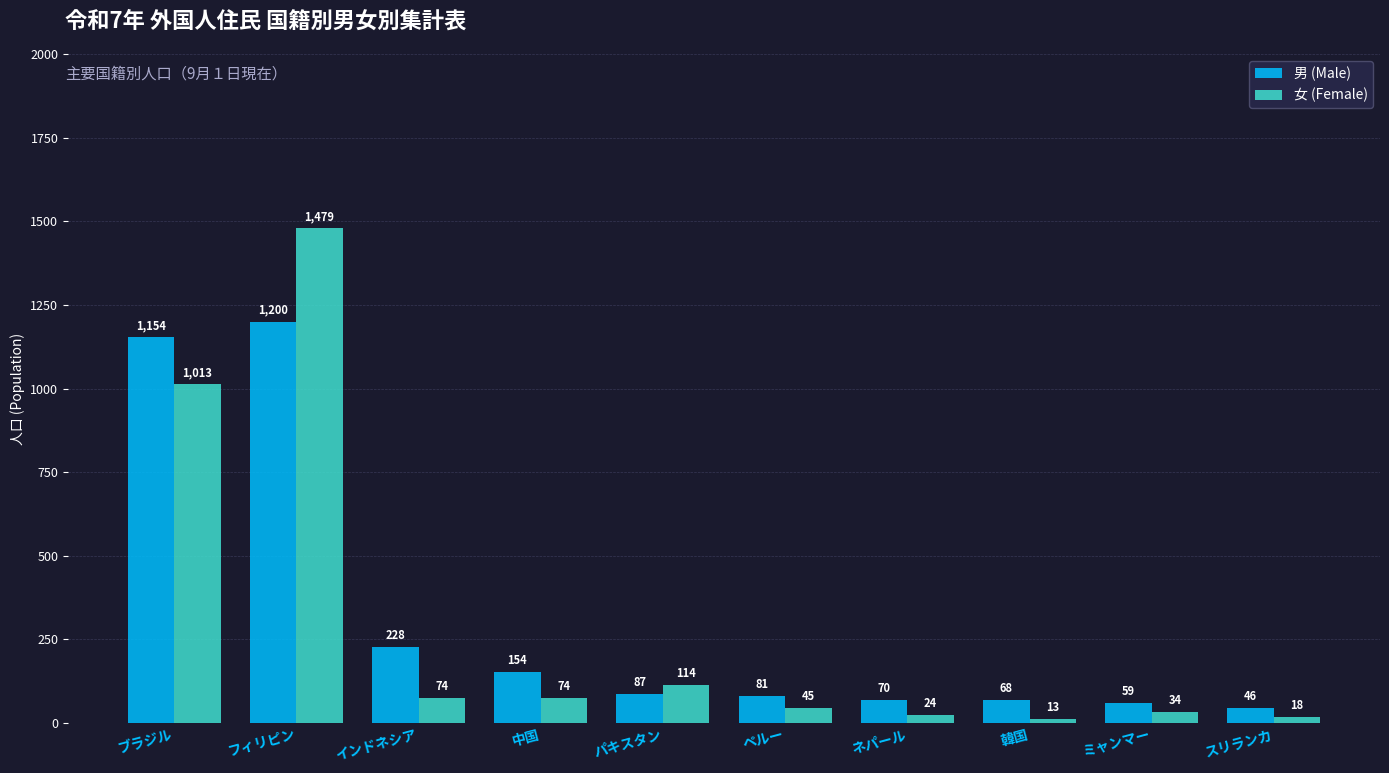

Reading left to right, what are all the values shown in this chart?

男 (Male): 1154	1200	228	154	87	81	70	68	59	46
女 (Female): 1013	1479	74	74	114	45	24	13	34	18